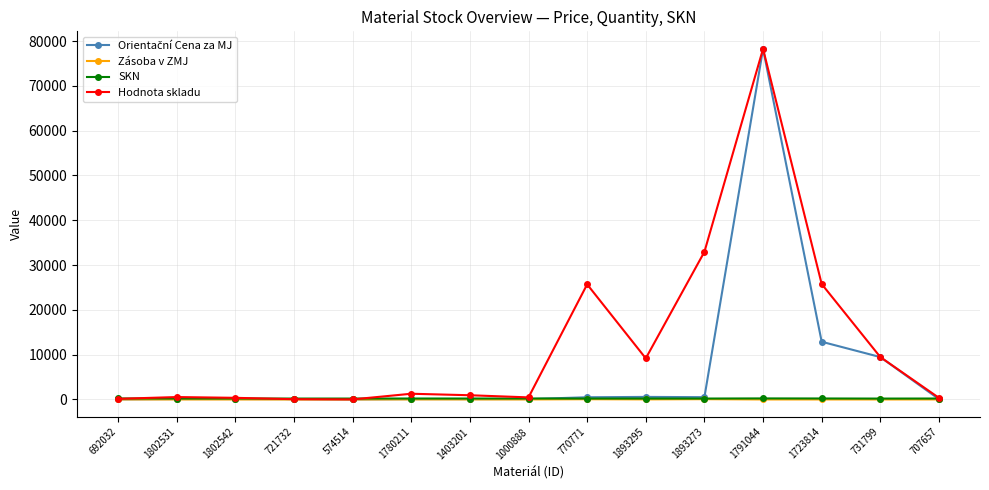

Is it true that Zásoba v ZMJ equals 5.0 at 707657?

True